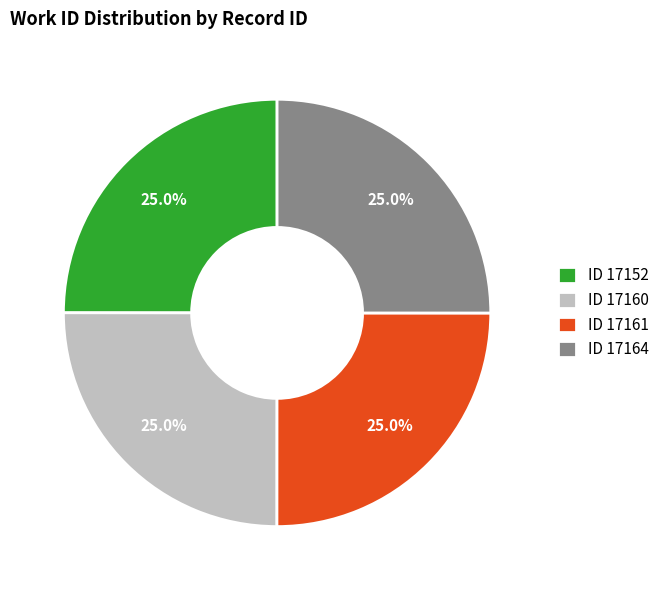

Does ID 17152 account for over 50% of the chart?

No